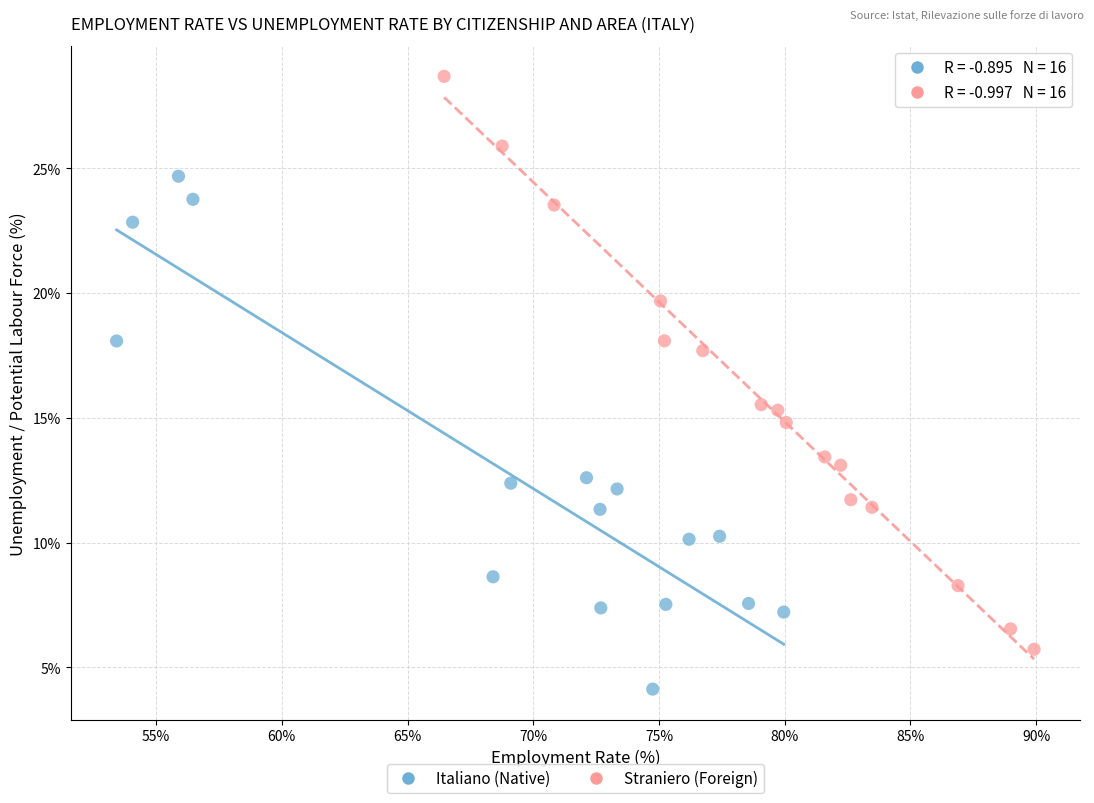

Which series contains the lowest Y value?

Italiano (Native)